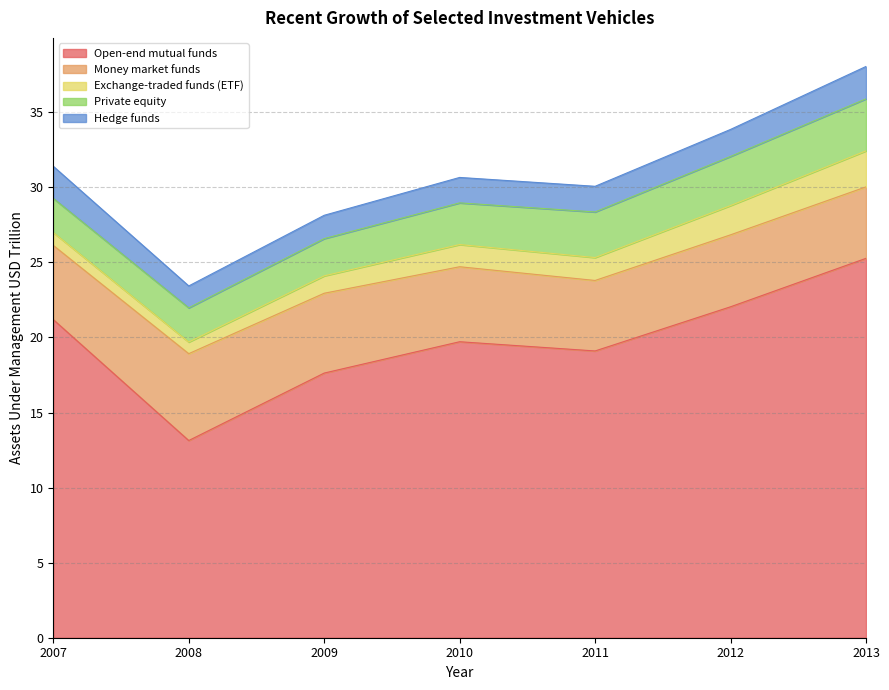

List the series in order of their peak value, lowest first.

Hedge funds, Exchange-traded funds (ETF), Private equity, Money market funds, Open-end mutual funds